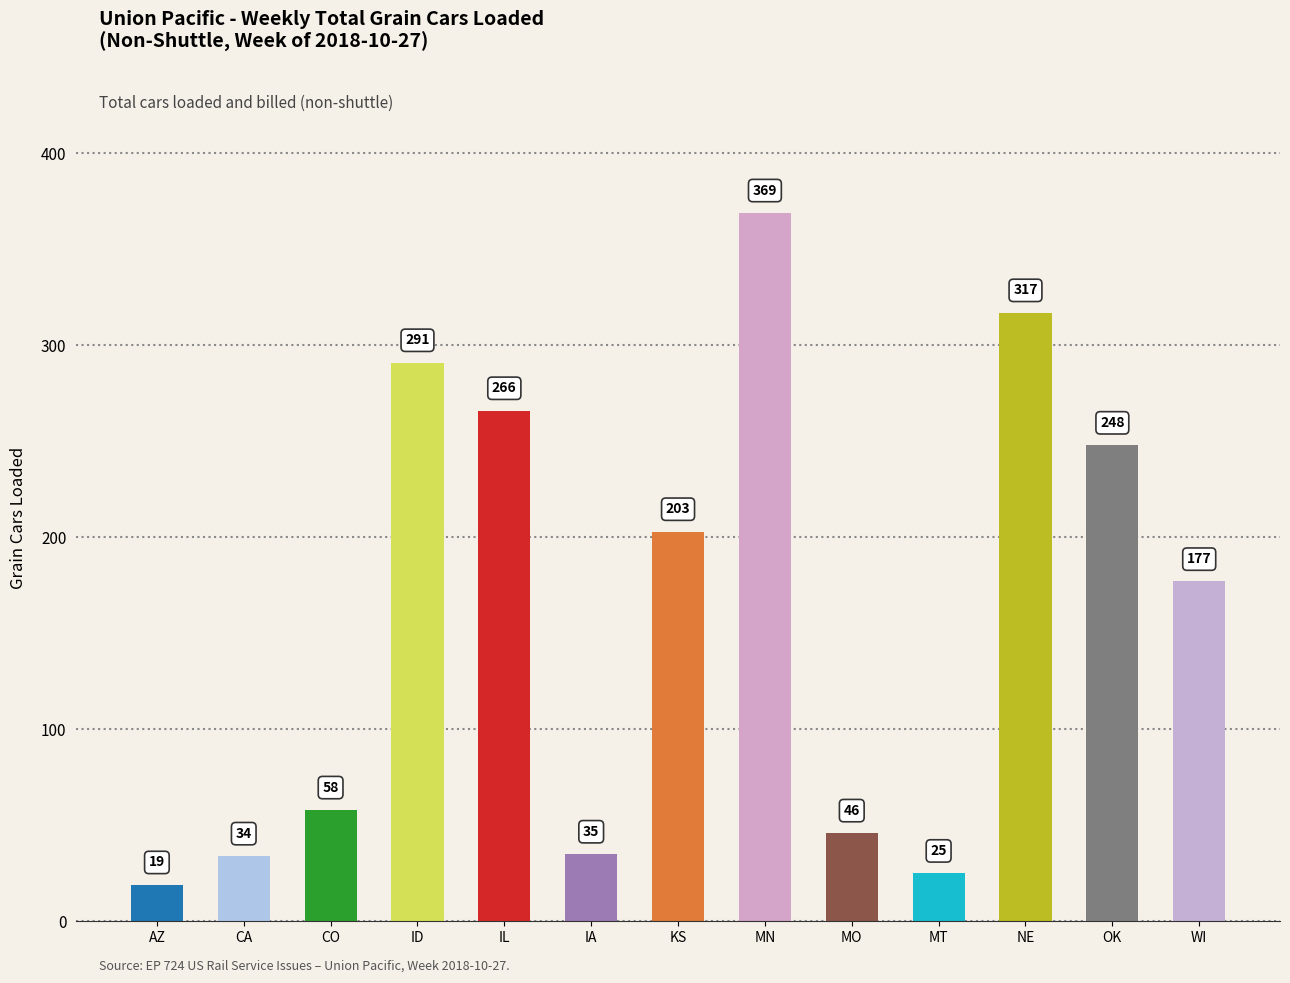

What is the value of the 12th bar from the left?

248